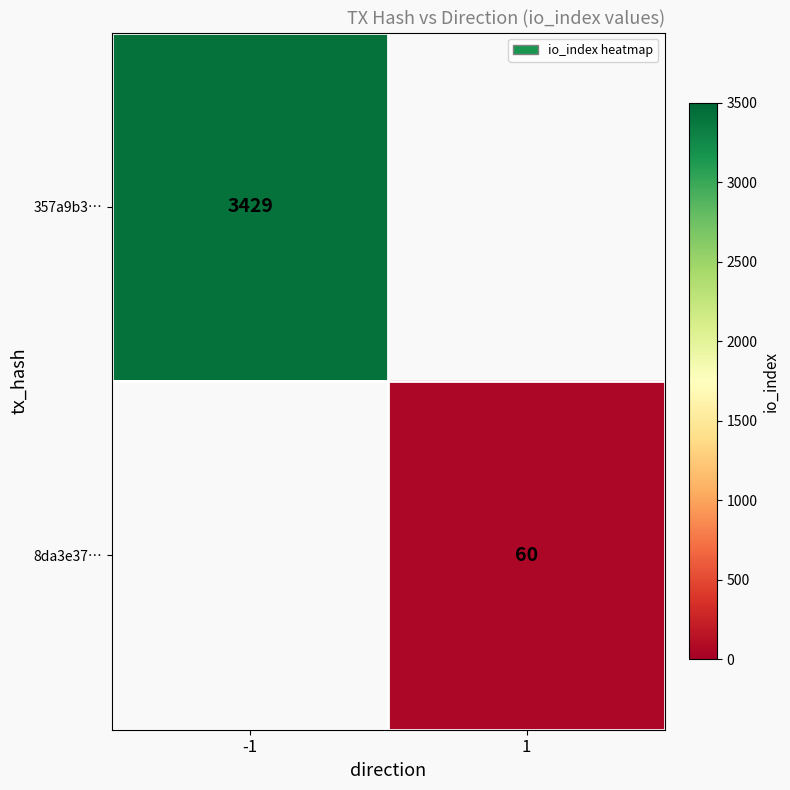

Is the value of 357a9b3… at 1 greater than the value of 8da3e37… at 1?

No